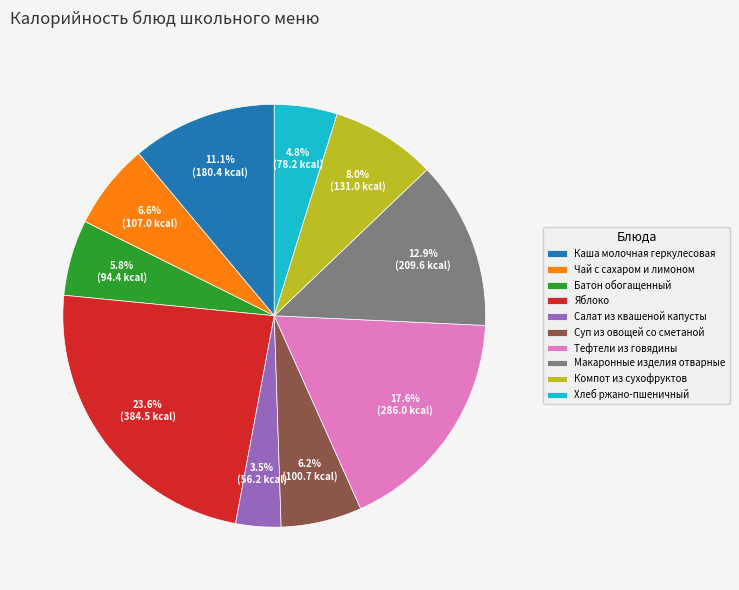

What portion of the pie excludes Тефтели из говядины?

82.4%